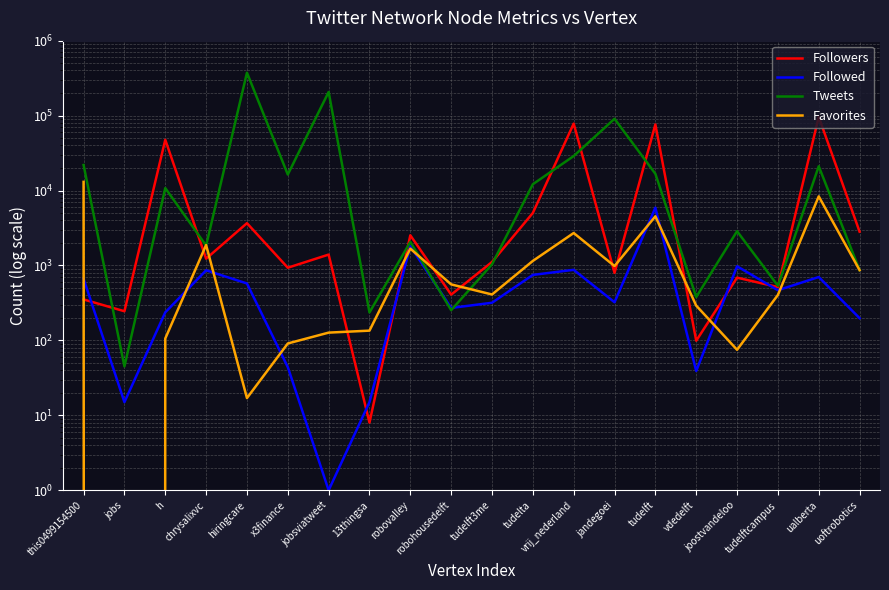

Where do Followed and Tweets first cross each other?

robovalley and robohousedelft